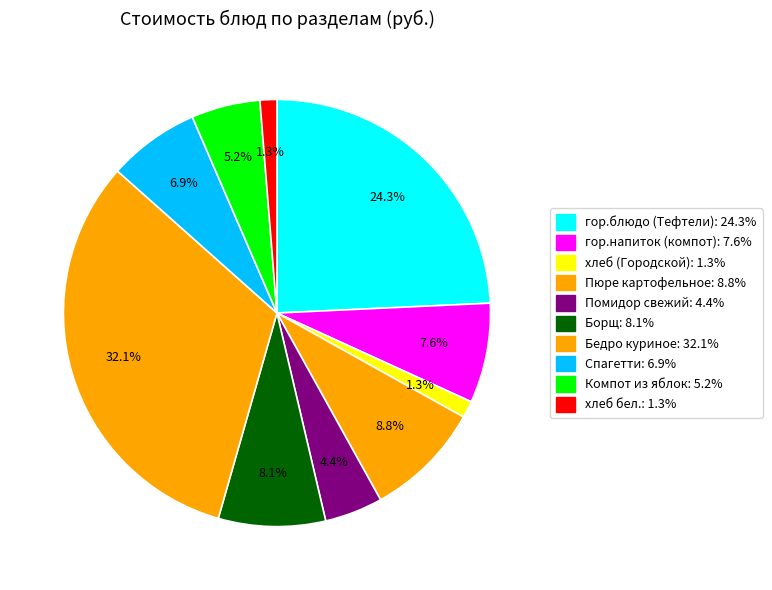

Count the number of slices in the pie.

10